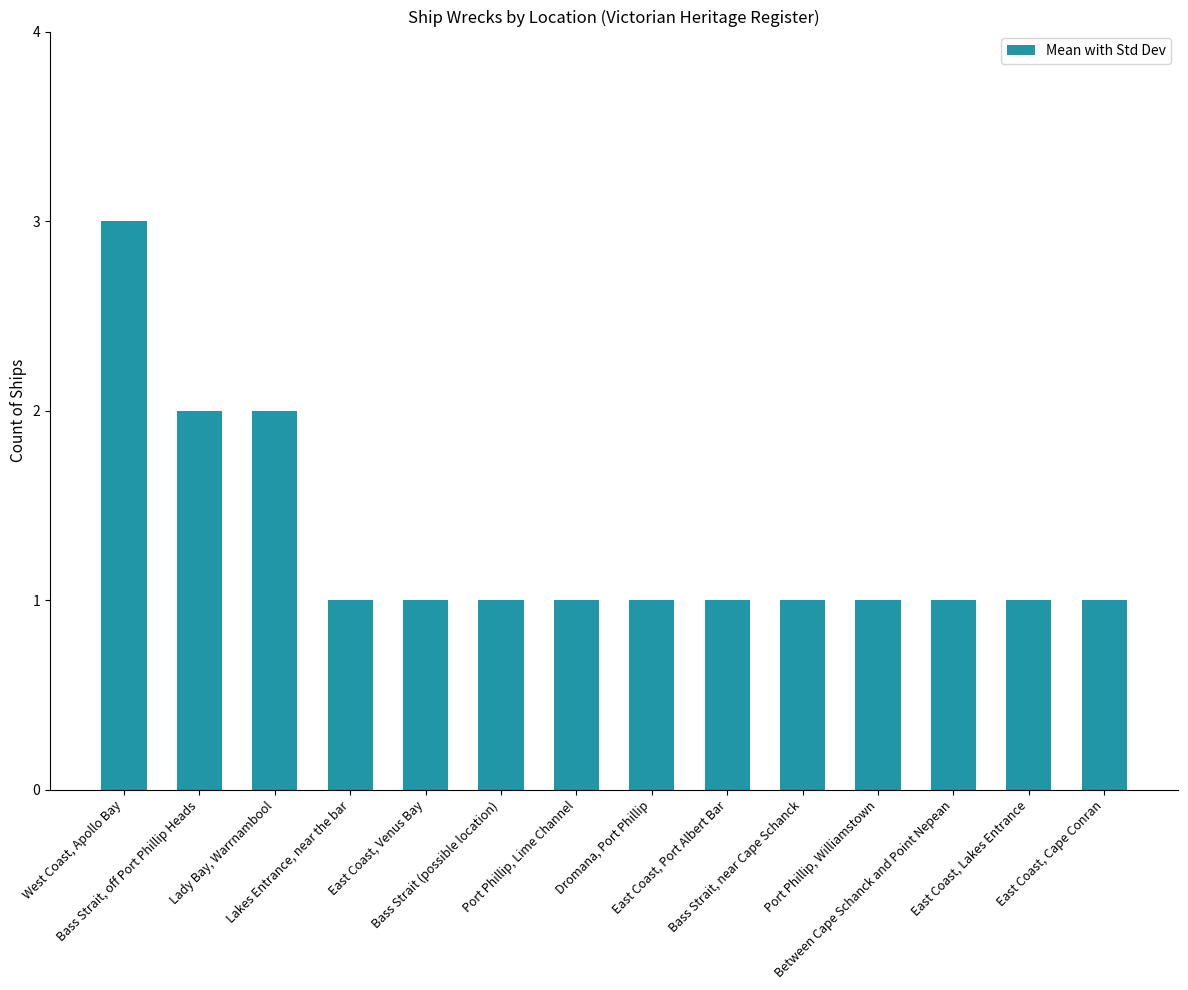

How many categories are shown in the chart?

14